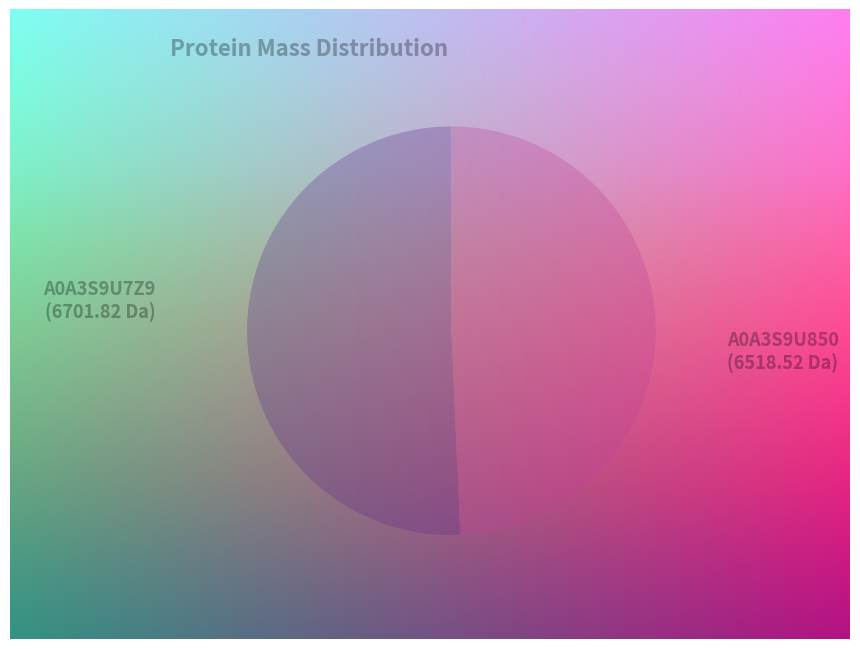

What is the ratio of the value at A0A3S9U850 to the value at A0A3S9U7Z9?

1.0